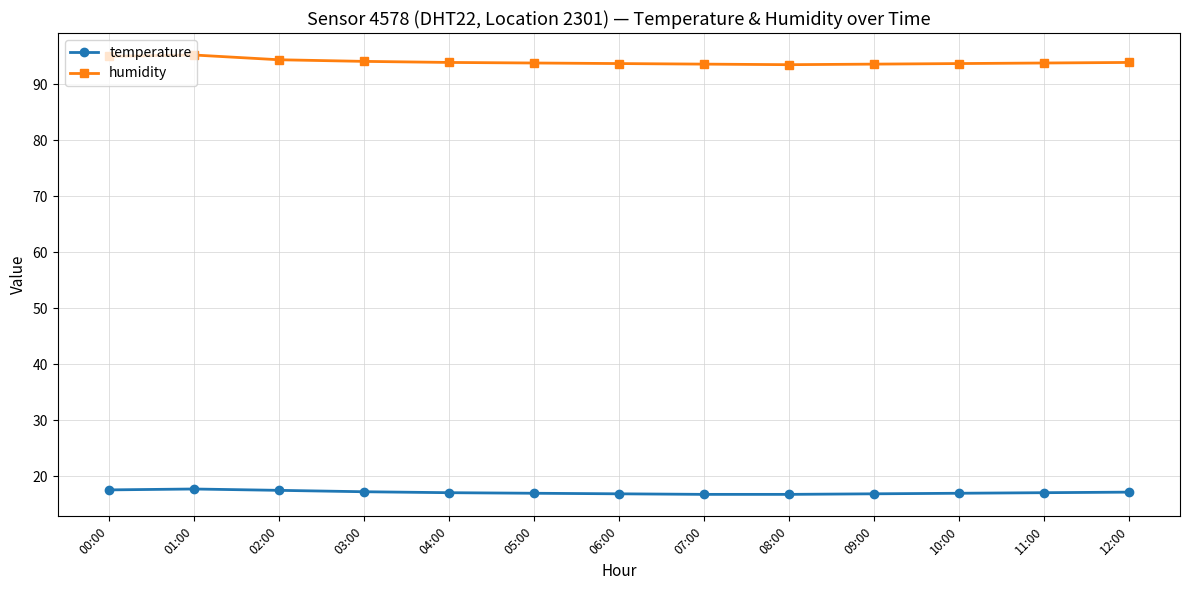

What is the sum of the temperature values at 11:00 and 08:00?

33.9